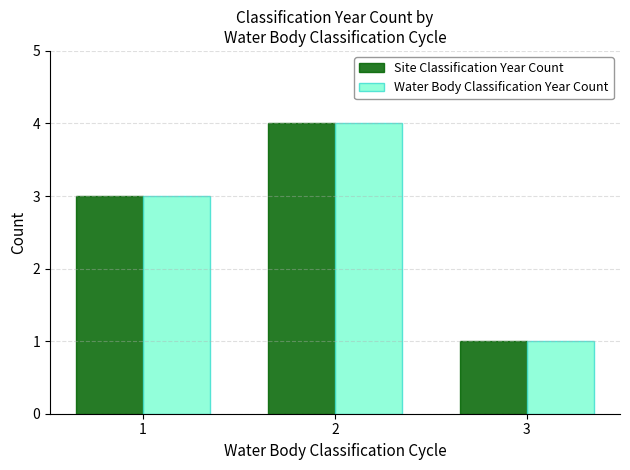

What is the difference between the second highest and minimum values in the Water Body Classification Year Count series?

2